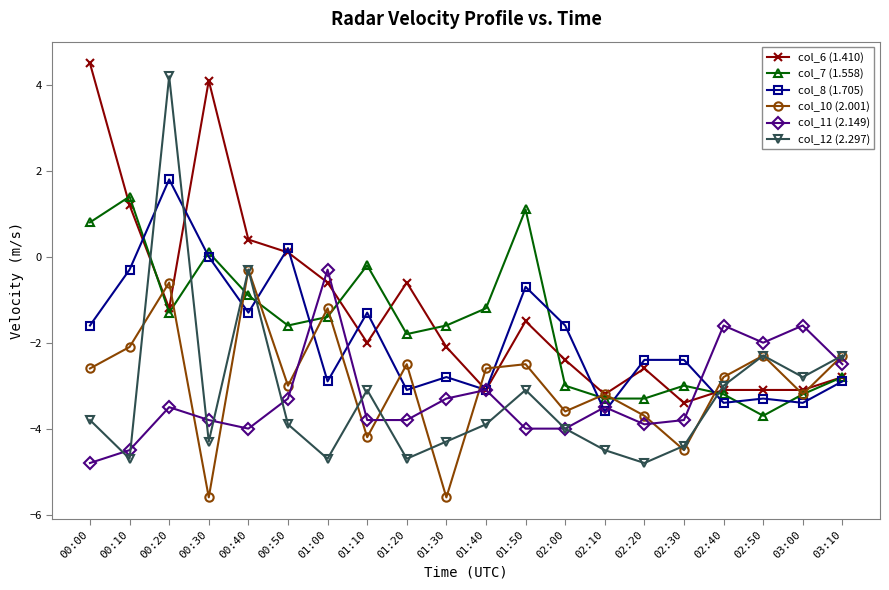

Which category has the highest value in the col_8 (1.705) series?

00:20